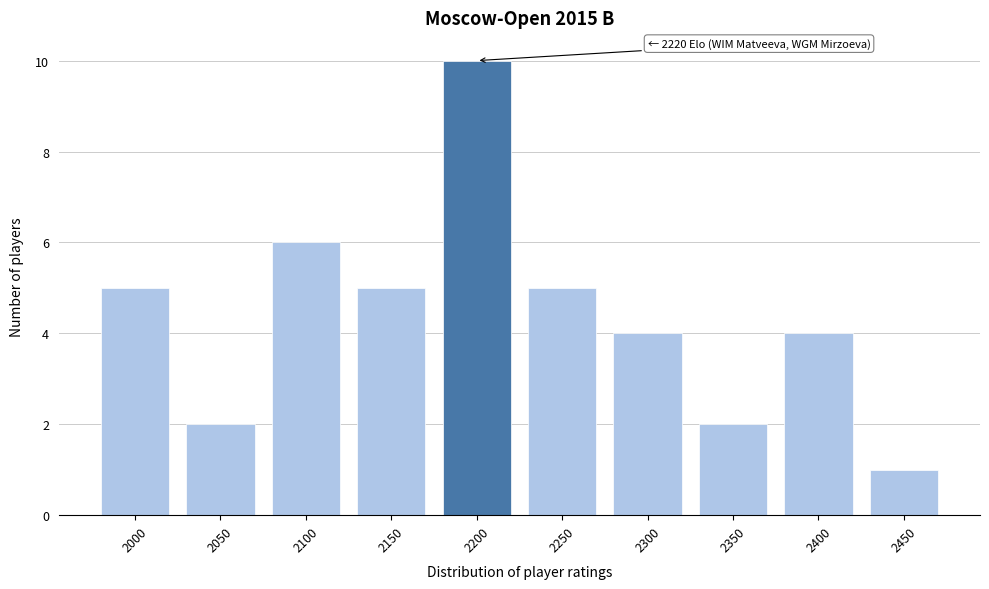

Reading left to right, what are all the values shown in this chart?

2000=5	2050=2	2100=6	2150=5	2200=10	2250=5	2300=4	2350=2	2400=4	2450=1